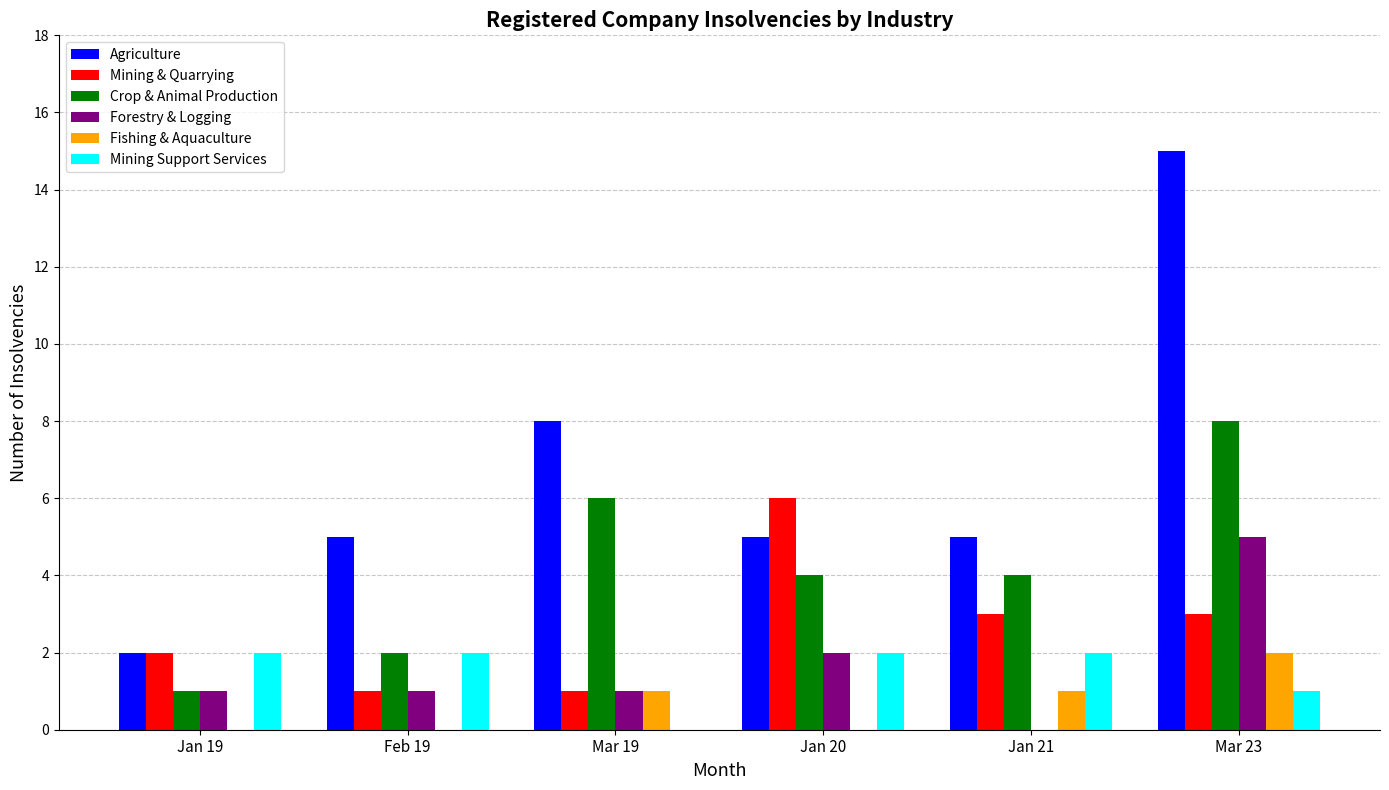

Does the chart contain stacked bars?

No